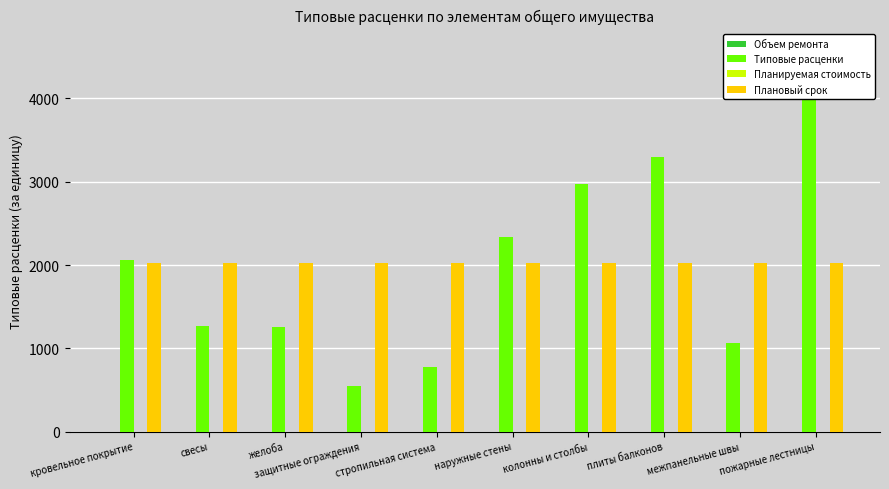

How many groups of bars are there?

10